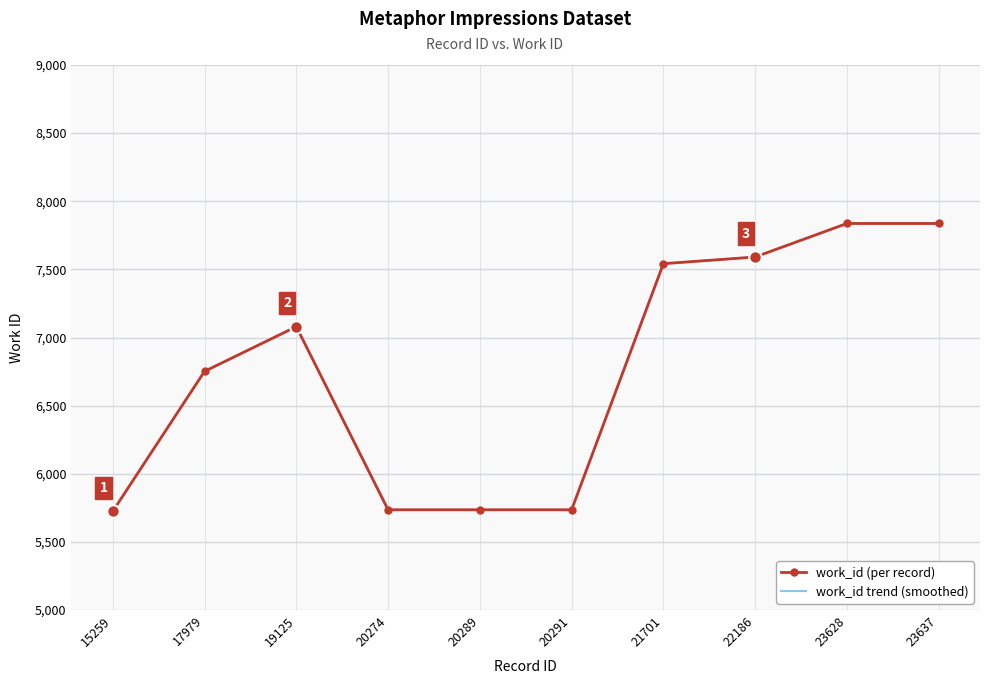

How many categories are shown in the chart?

10